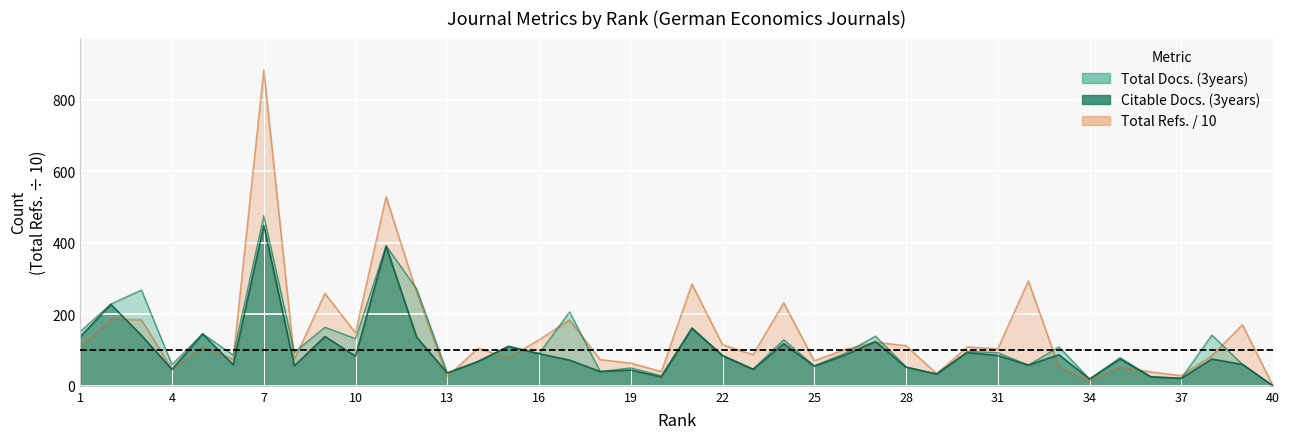

What is the spread (max minus min) of values at 17?

135.0